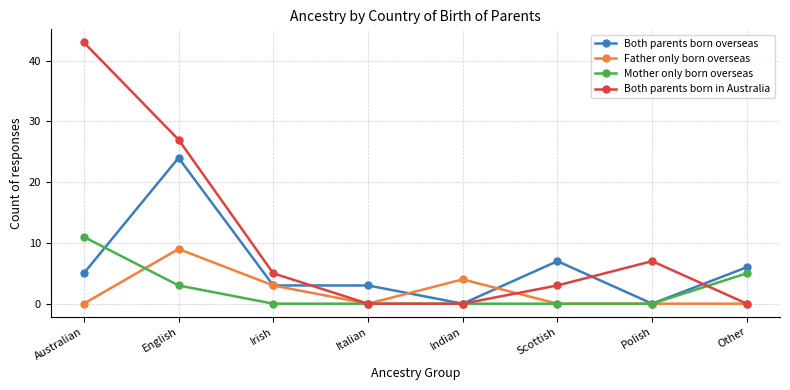

Which series changed the most between Australian and Scottish?

Both parents born in Australia